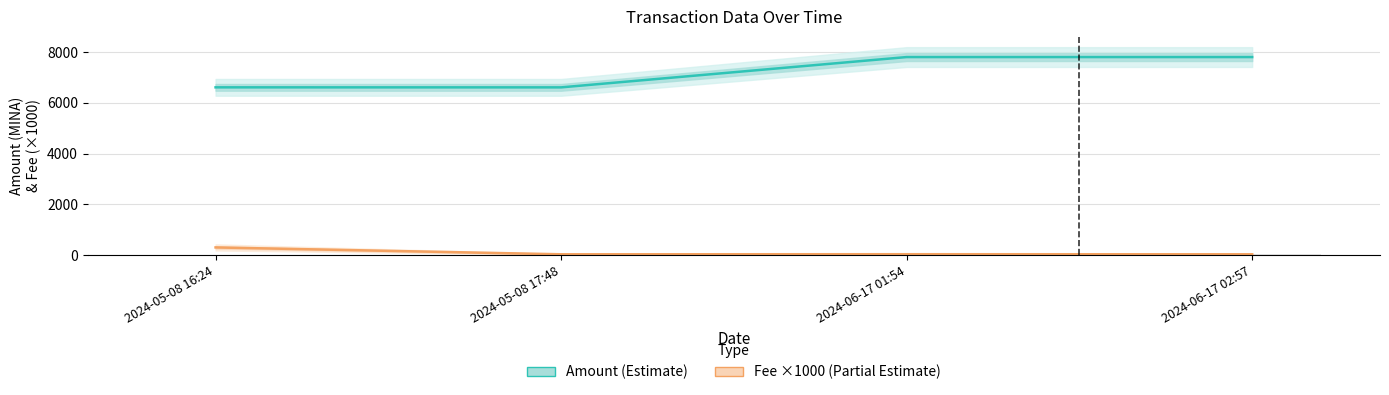

Reading left to right, extract all data points from this chart.

Amount: 2024-05-08 16:24=6607.8	2024-05-08 17:48=6606.8	2024-06-17 01:54=7801.1	2024-06-17 02:57=7801.1
Fee (×1000): 2024-05-08 16:24=300.0	2024-05-08 17:48=30.0	2024-06-17 01:54=32.7	2024-06-17 02:57=30.0